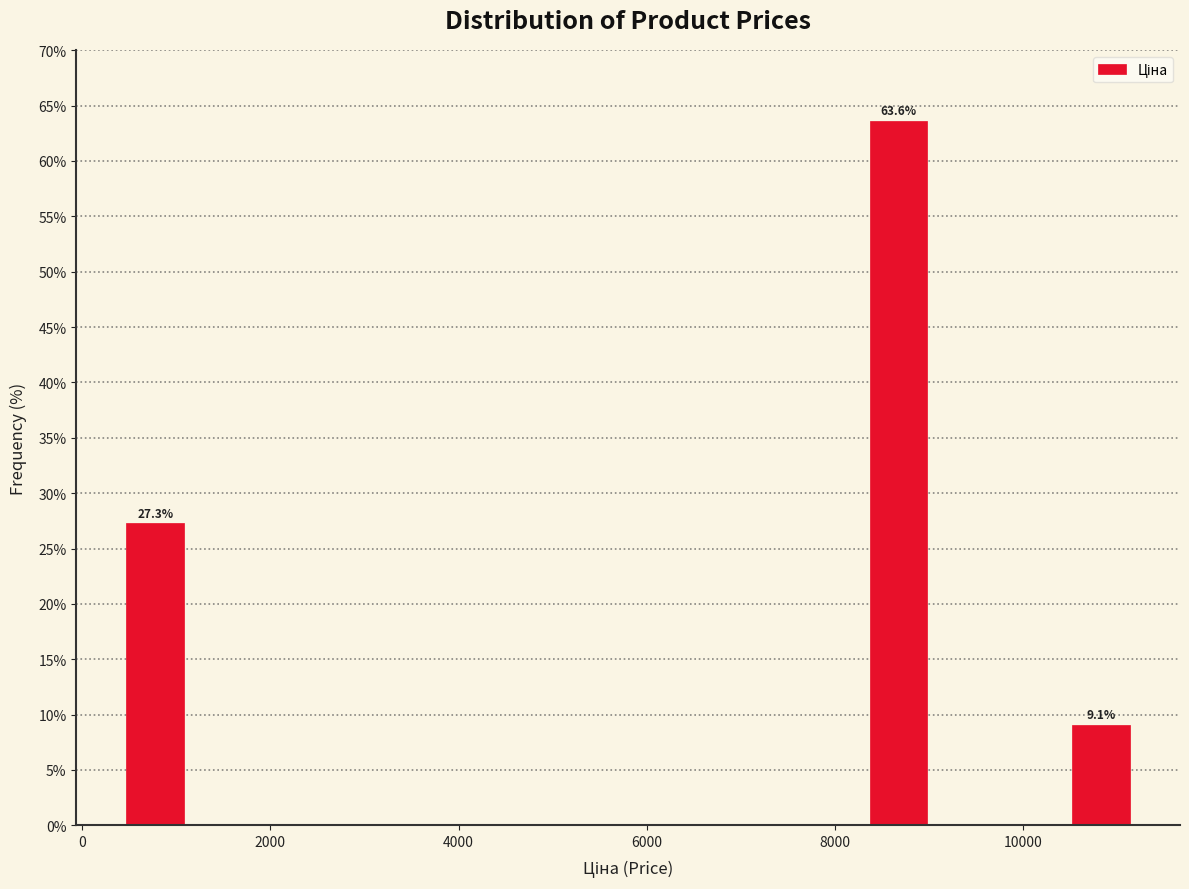

Read against the x-axis, roughly where is the centre of the tallest bar?

8600